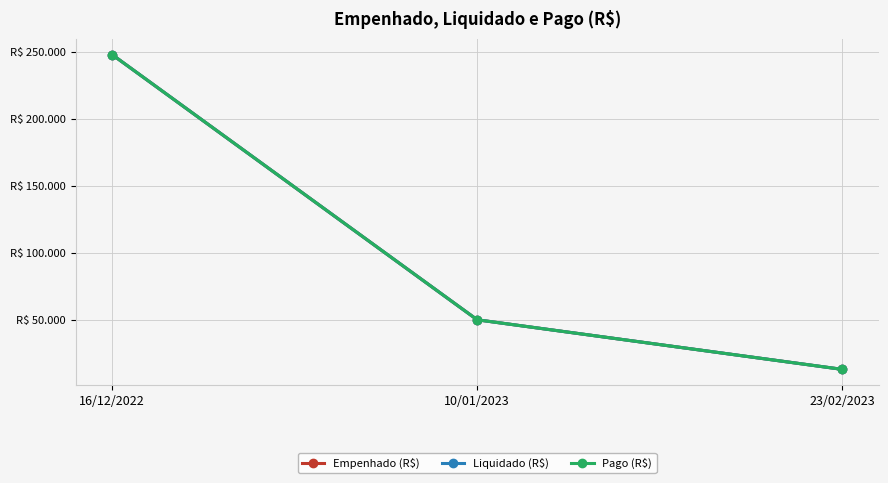

The Liquidado (R$) series shows 247745.3 at 16/12/2022. True or false?

True